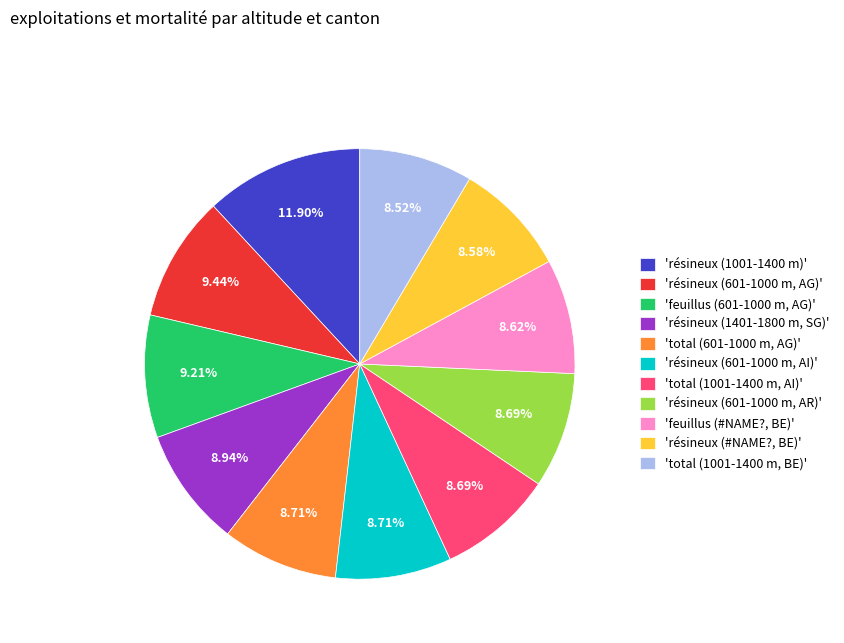

Does 'résineux (601-1000 m, AG)' account for over 50% of the chart?

No